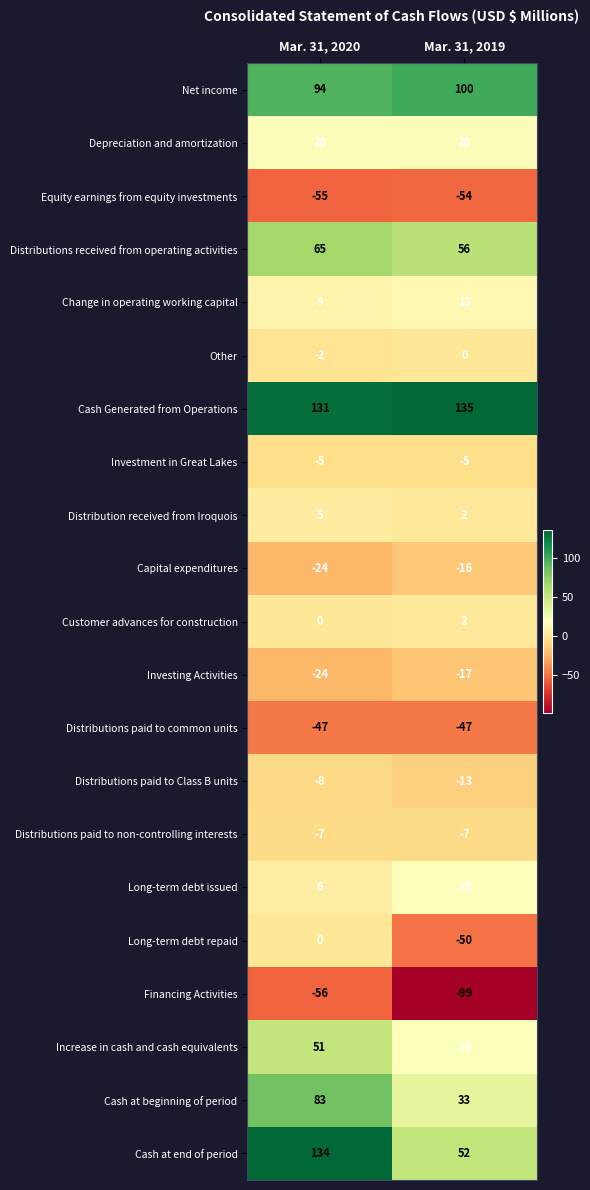

Rank the categories by Cash at beginning of period value from highest to lowest.

Mar. 31, 2020, Mar. 31, 2019